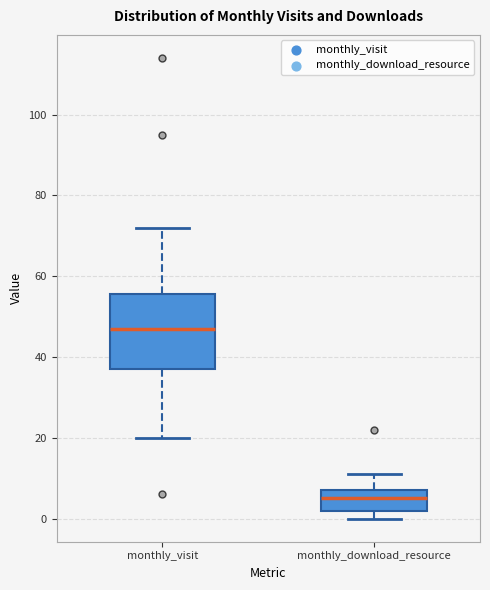

Which box is the tallest, from its lower edge to its upper edge?

monthly_visit